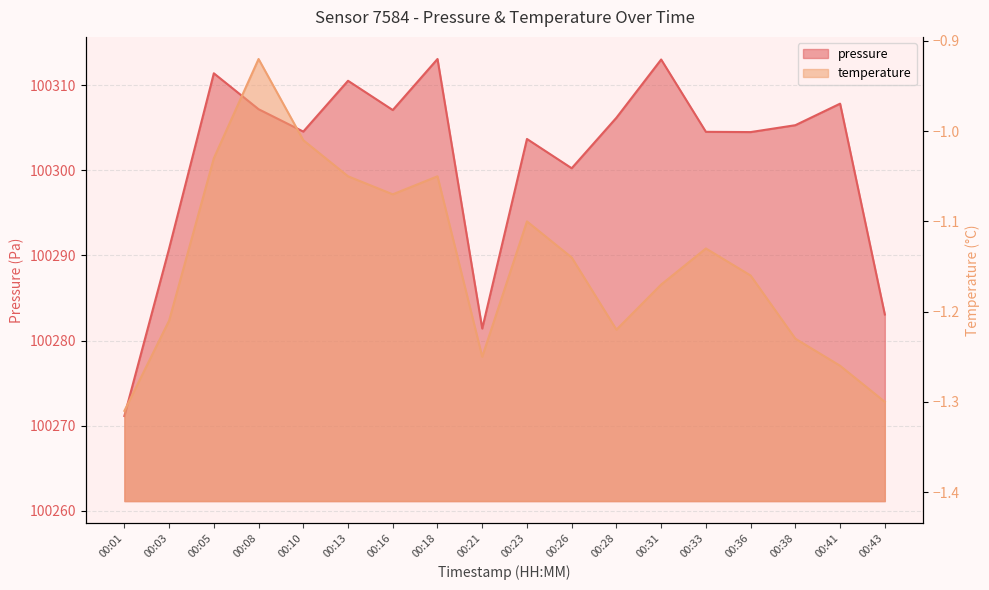

At how many categories does at least one series exceed 16706?

18